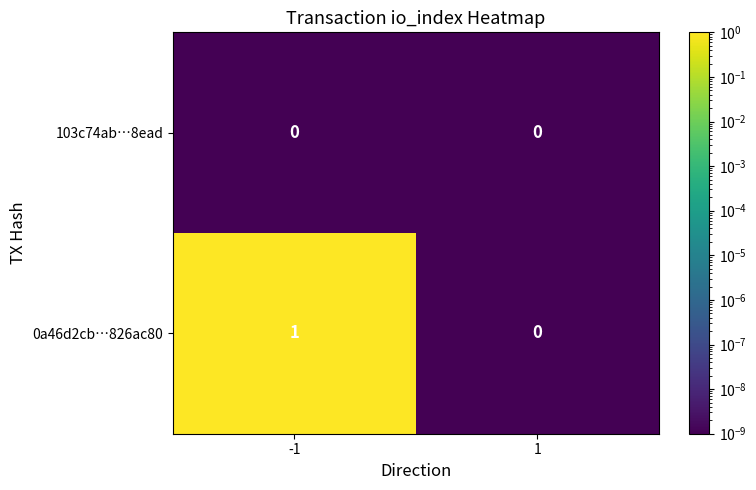

How many positive values does the 0a46d2cb…826ac80 series have?

1